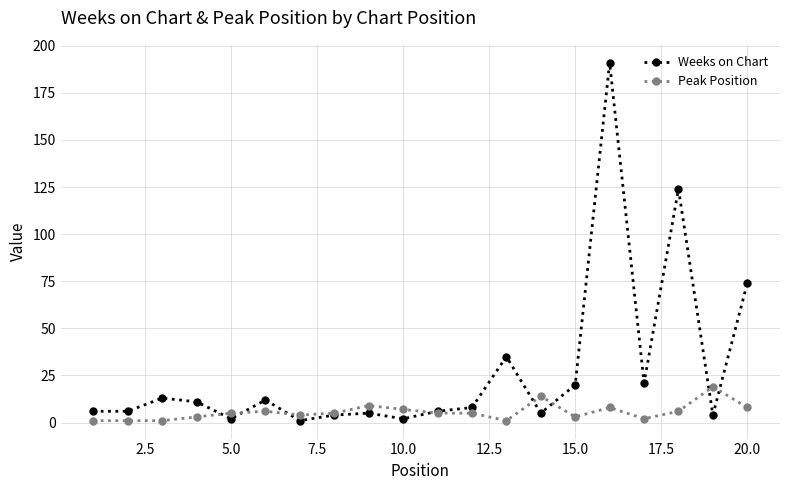

True or false: Peak Position has more than 1 points higher than both neighbors.

True